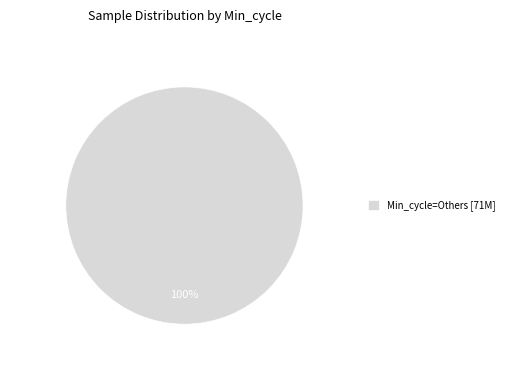

How many segments does this pie chart have?

1